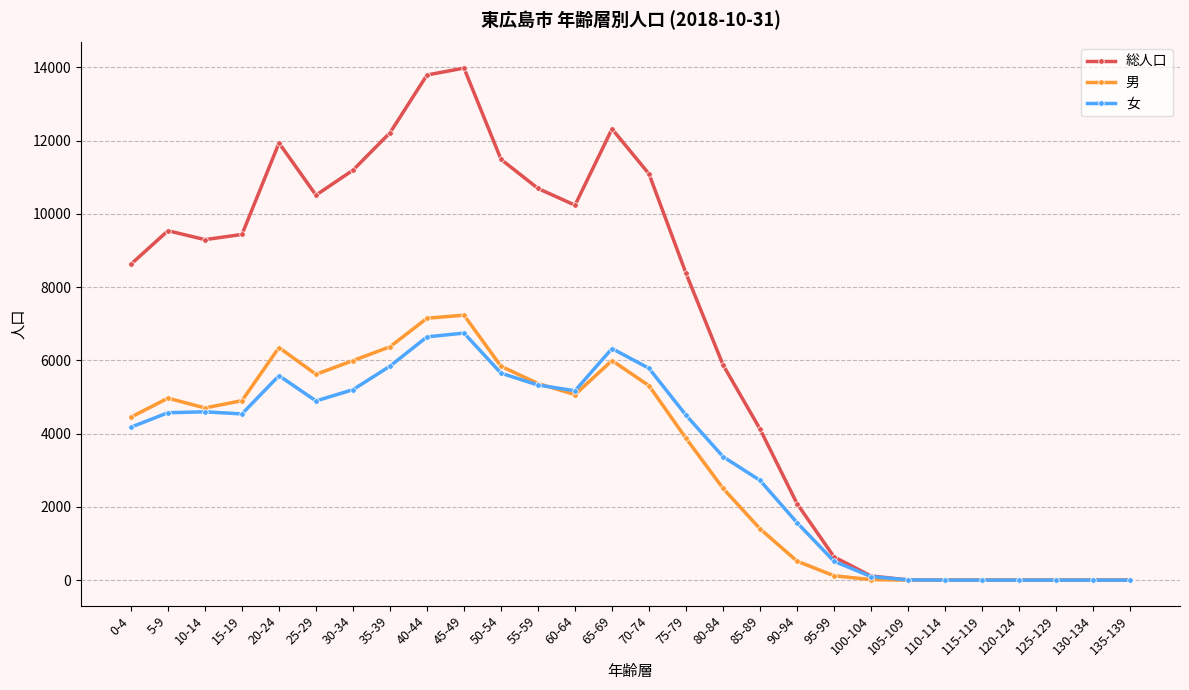

Which series has the largest range (max minus min)?

総人口